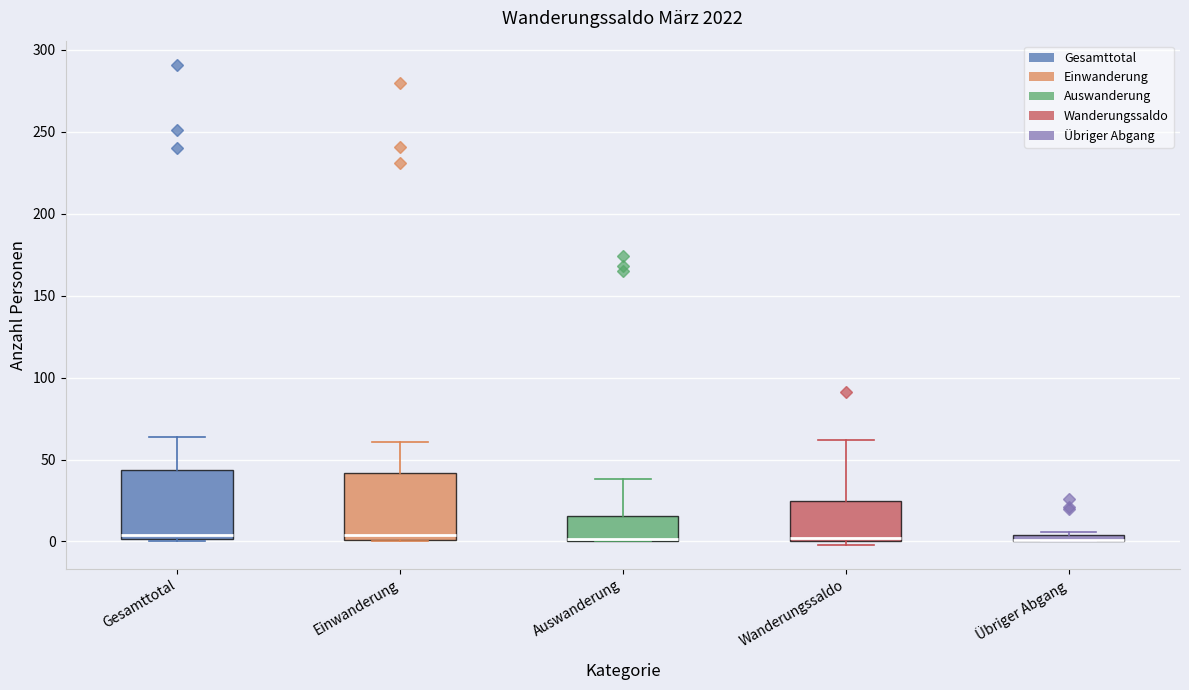

Where does the upper whisker of the box for Auswanderung end on the y-axis? The values are not printed on the chart, so give them approximately, as read against the axis.

40